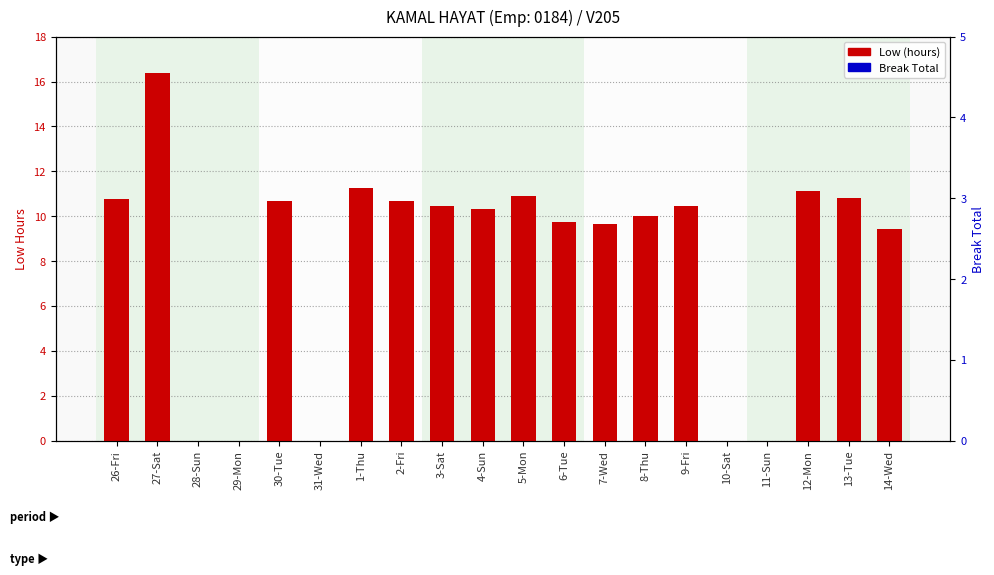

Rank the categories by Low (hours) value from highest to lowest.

27-Sat, 1-Thu, 12-Mon, 5-Mon, 13-Tue, 26-Fri, 30-Tue, 2-Fri, 3-Sat, 9-Fri, 4-Sun, 8-Thu, 6-Tue, 7-Wed, 14-Wed, 28-Sun, 29-Mon, 31-Wed, 10-Sat, 11-Sun